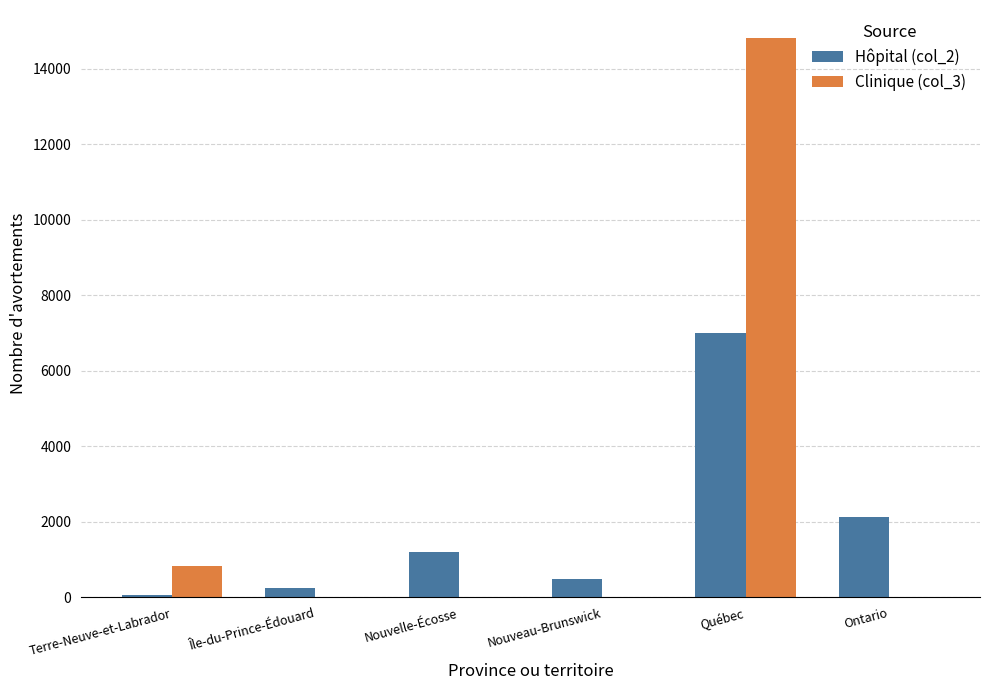

What are all the series names shown in the legend?

Hôpital (col_2), Clinique (col_3)